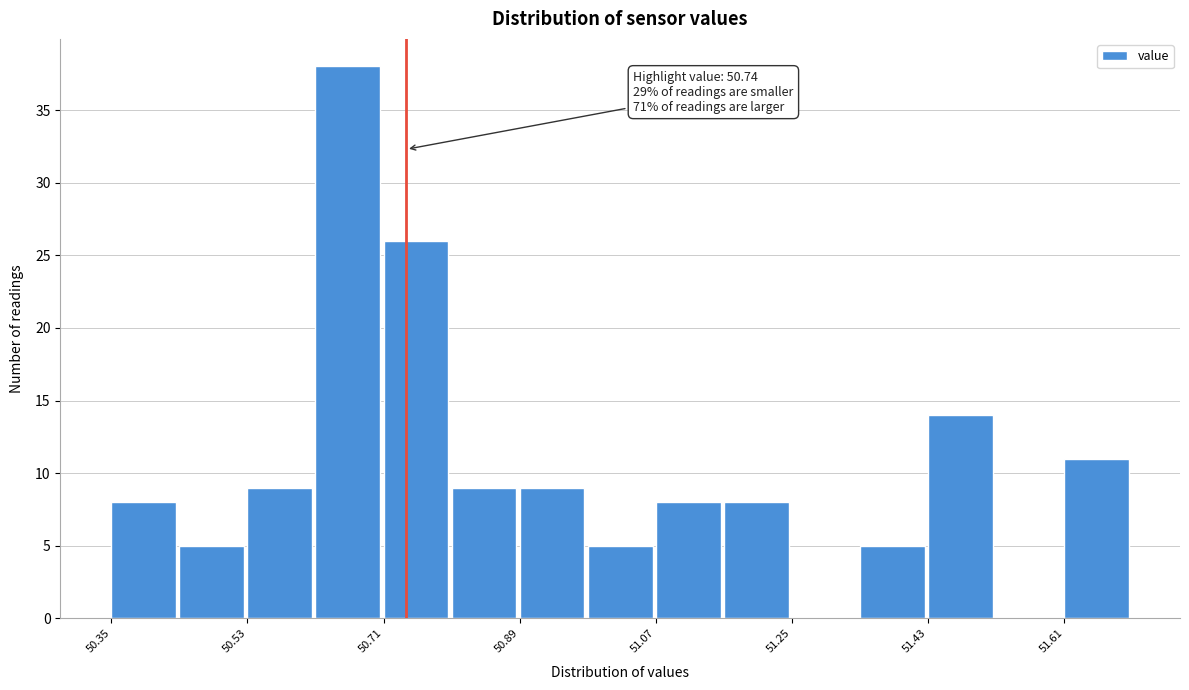

Over which range of the x-axis is the bar tallest?

50.62 to 50.71